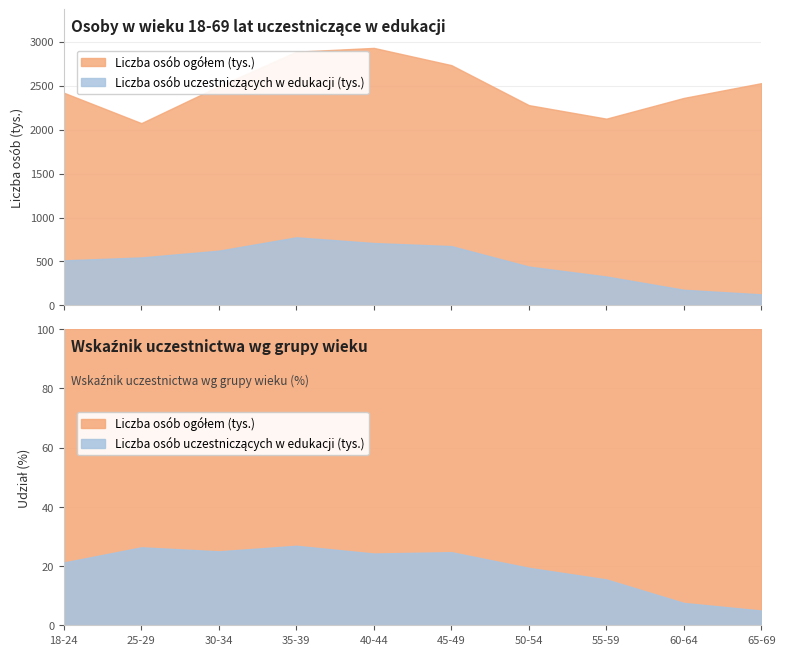

What are all the series names shown in the legend?

Liczba osób uczestniczących w edukacji (tys.), Liczba osób ogółem (tys.)